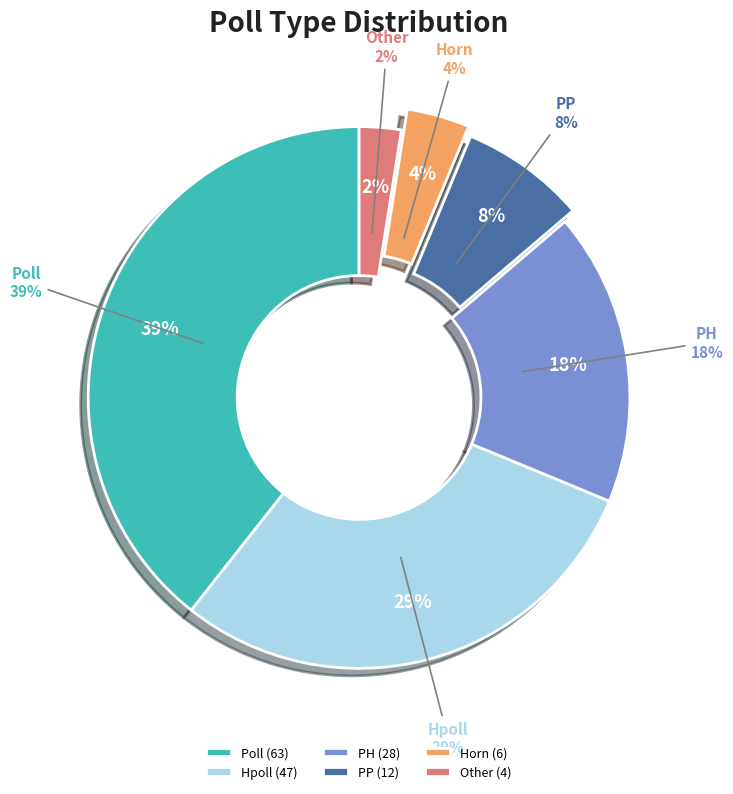

Which slice is the largest?

Poll